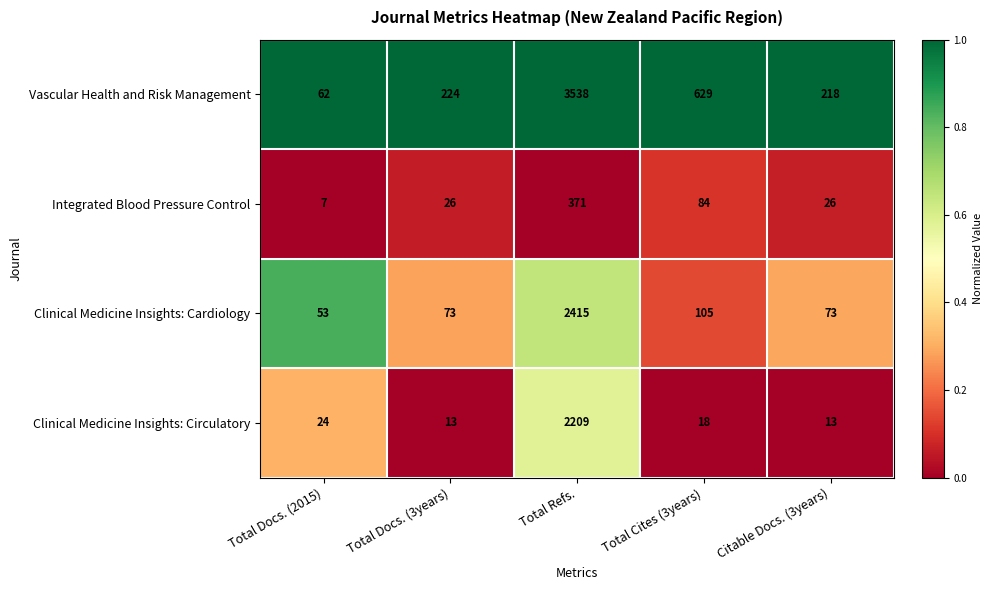

Rank the series at Total Refs. from highest to lowest value.

Vascular Health and Risk Management, Clinical Medicine Insights: Cardiology, Clinical Medicine Insights: Circulatory, Integrated Blood Pressure Control